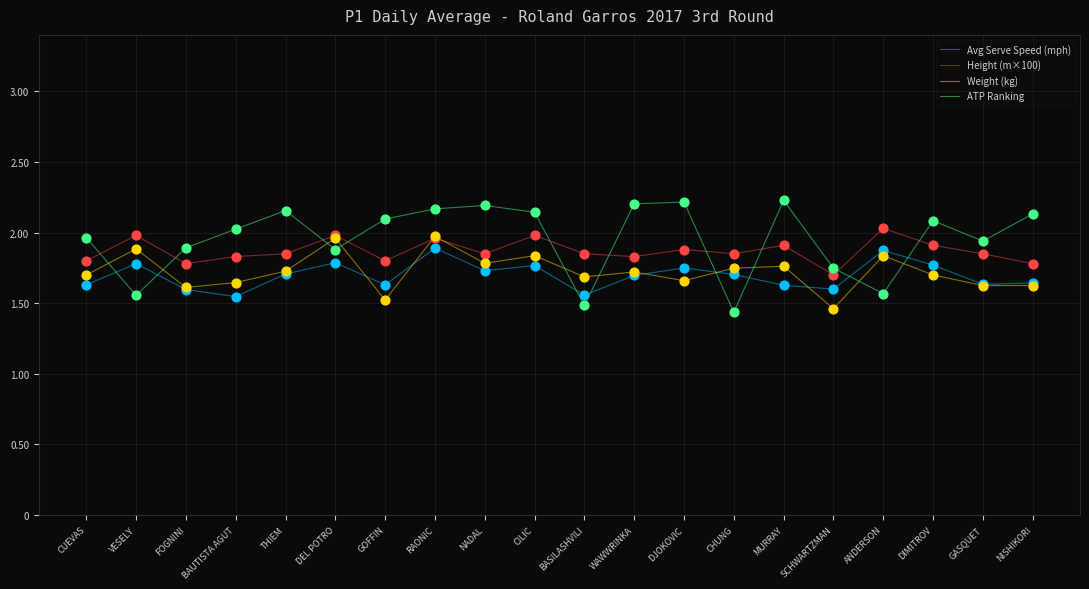

Is this an area chart (filled region under the line)?

No